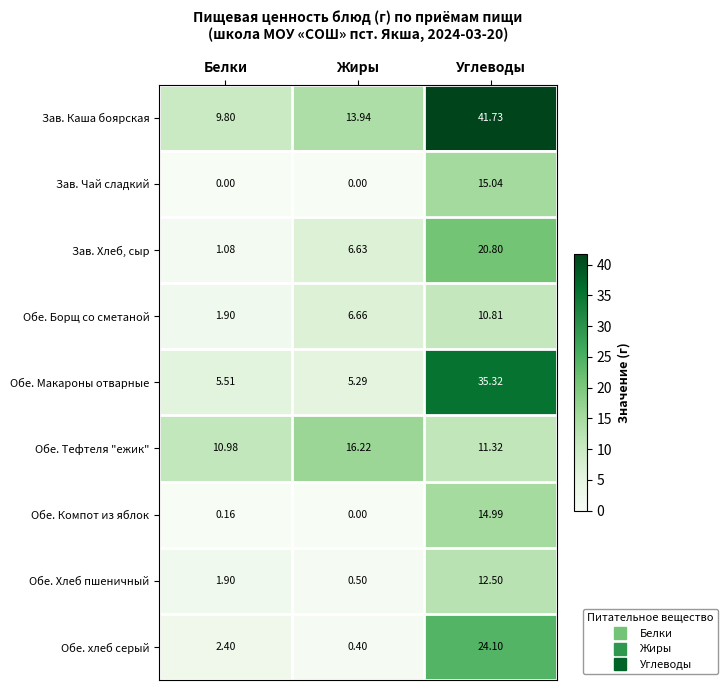

Rank the categories by Обе. Хлеб пшеничный value from lowest to highest.

Жиры, Белки, Углеводы